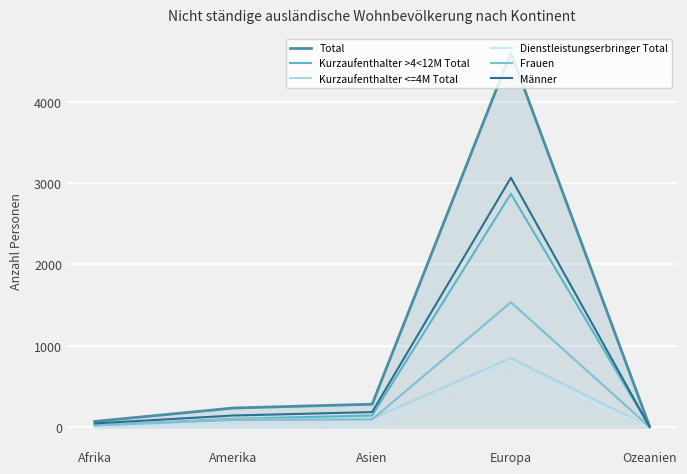

What is the label of the 4th point from the right?

Amerika